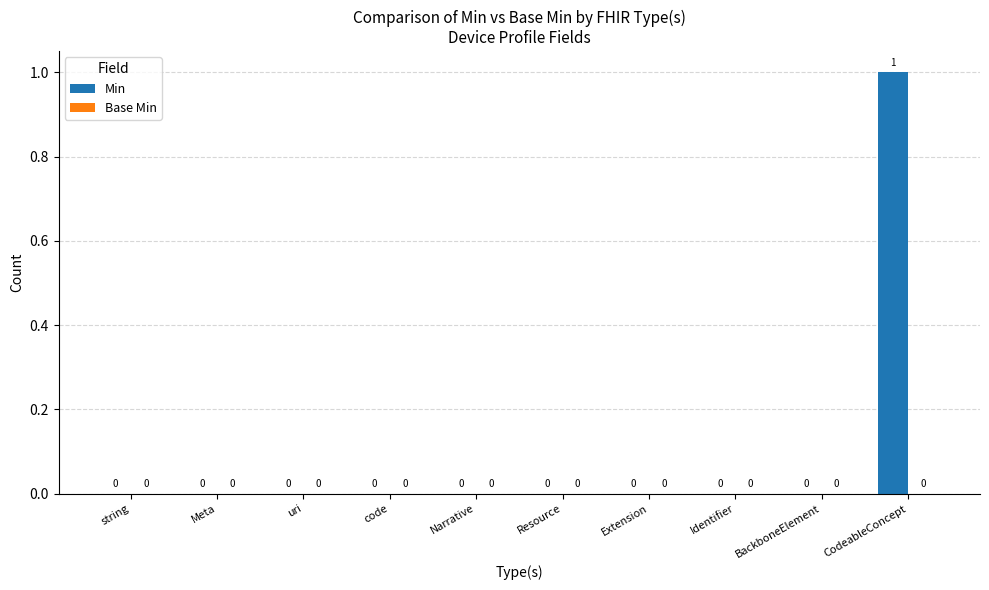

Which has a higher value, Identifier or CodeableConcept?

CodeableConcept